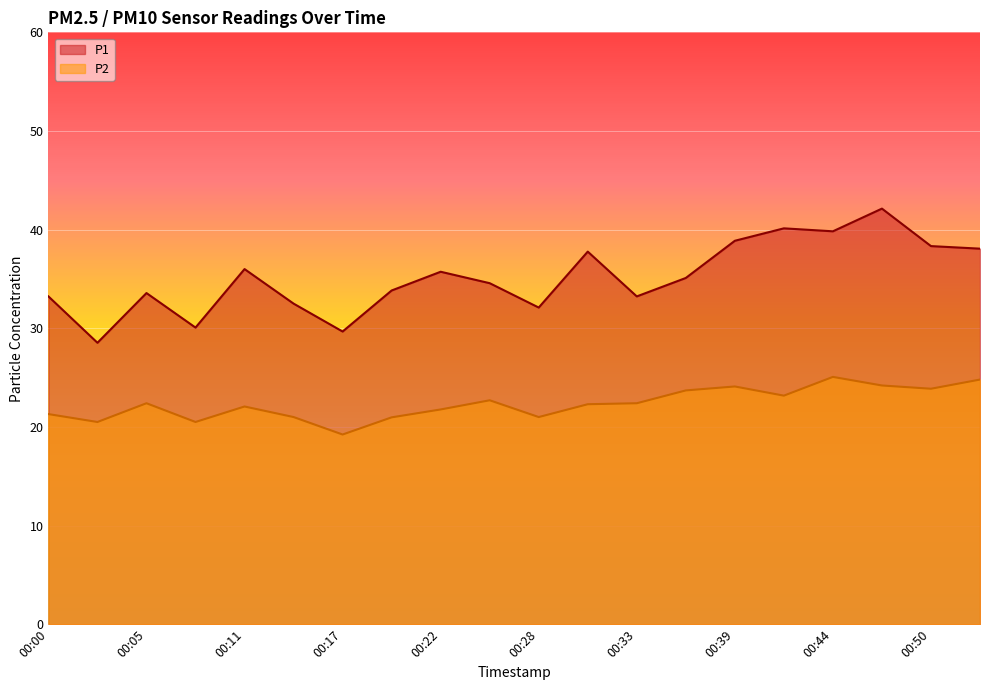

What is the value of the P2 point at the 14th from the left?

23.7